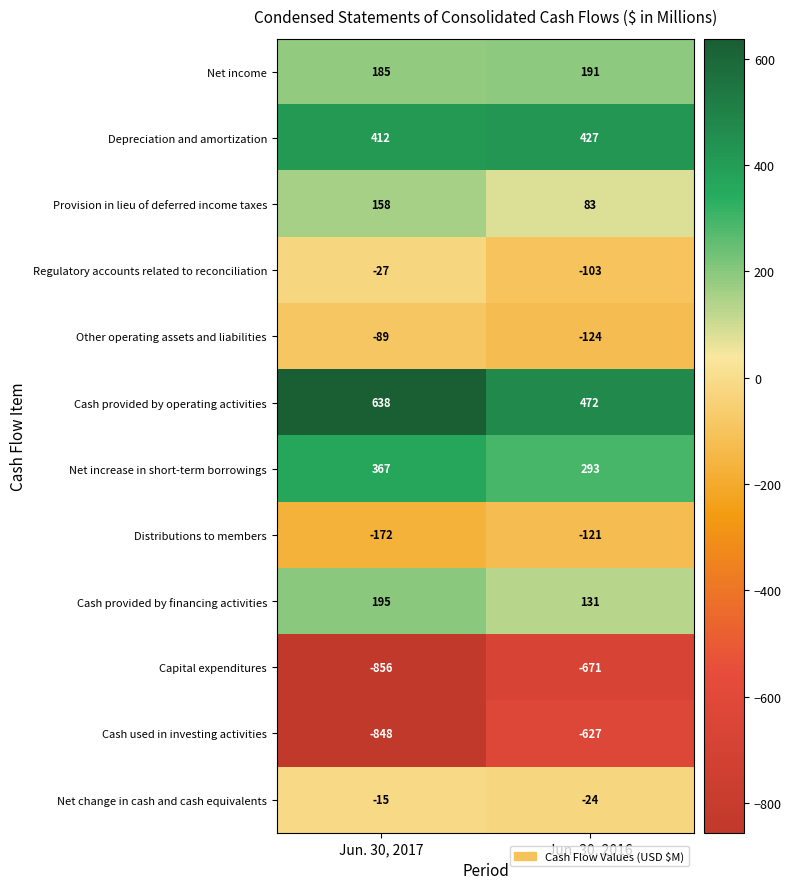

Is it true that Regulatory accounts related to reconciliation equals -103 at Jun. 30, 2016?

True